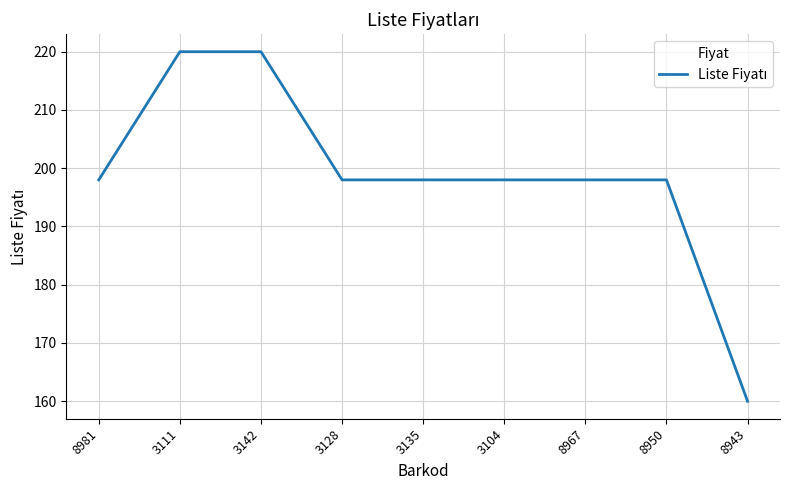

The value at 3135 is 198. True or false?

True